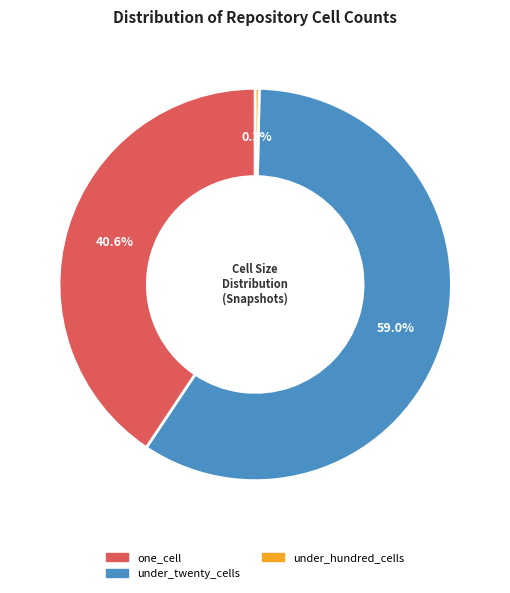

Is there any slice that represents more than half of the pie?

Yes